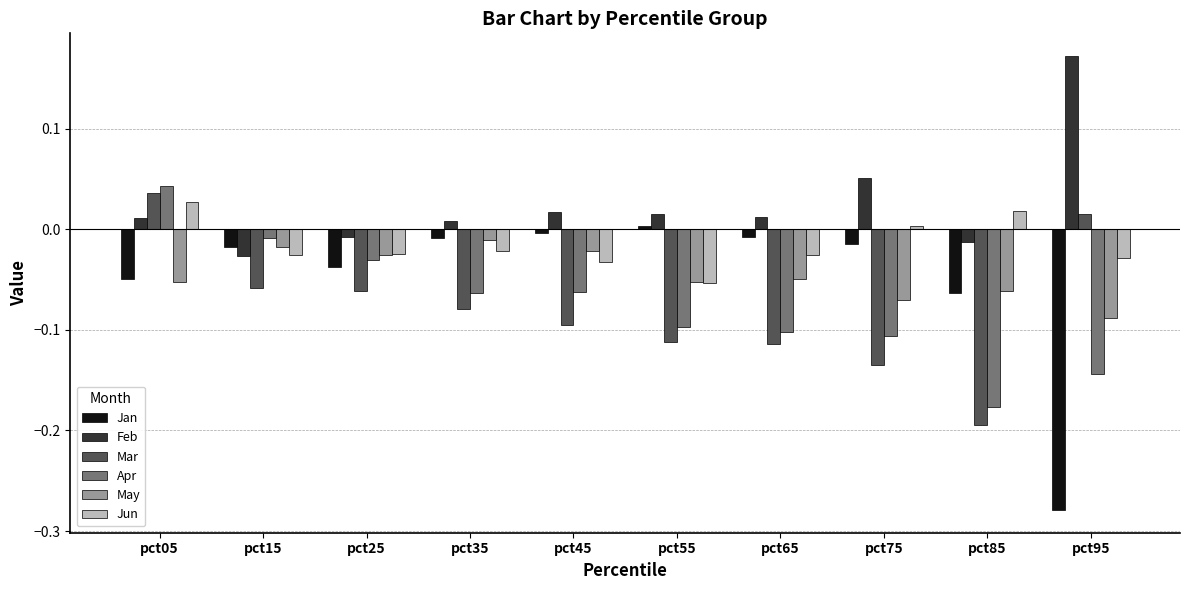

List the series in order of their peak value, lowest first.

May, Jan, Jun, Mar, Apr, Feb